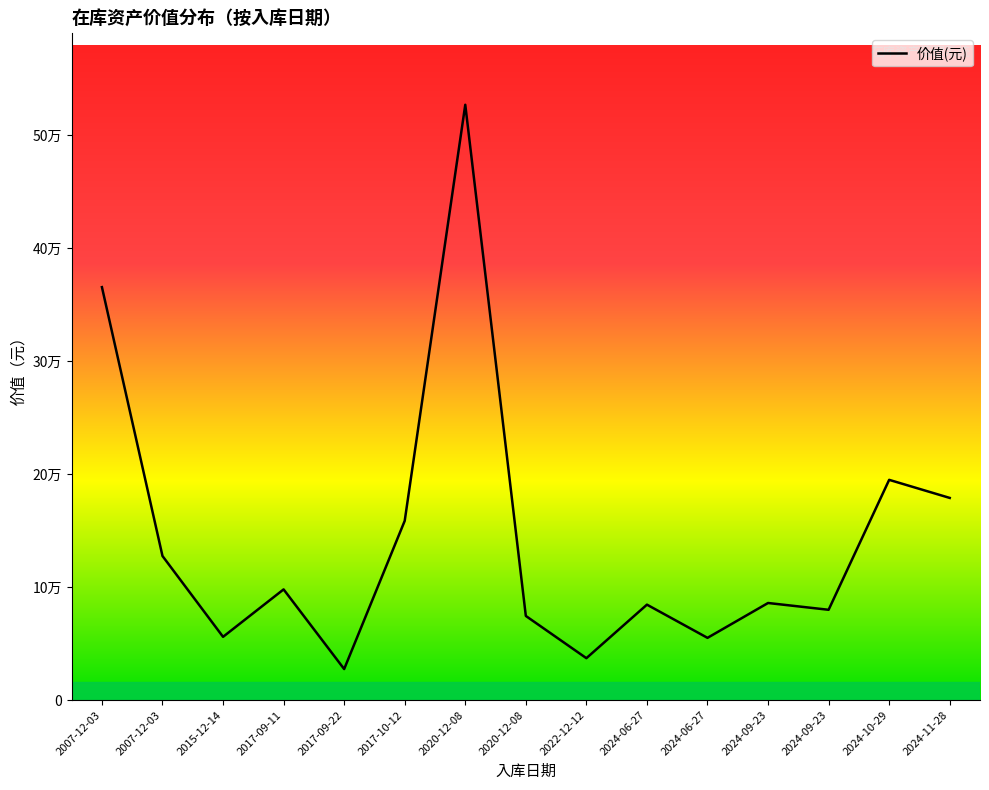

Does the chart display data point markers on the line(s)?

No